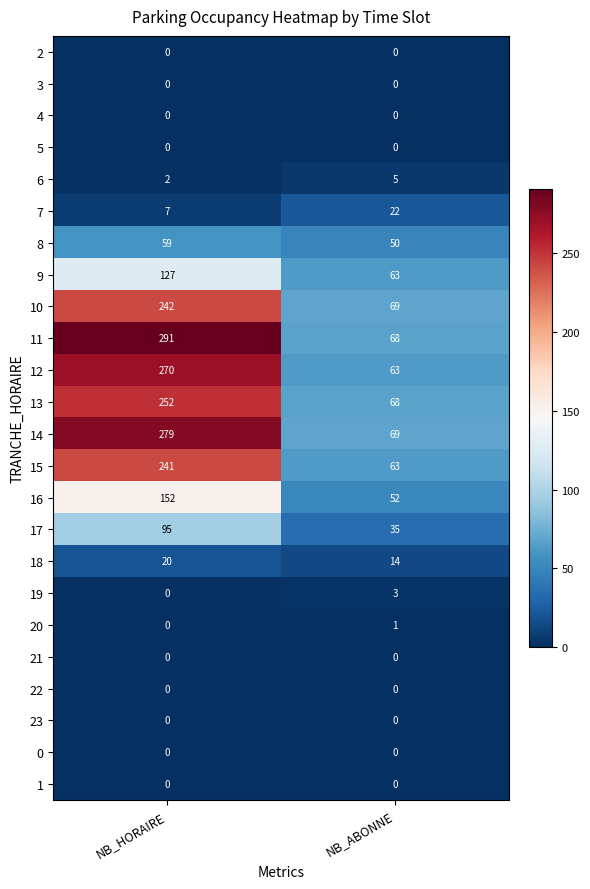

What is the total value across all series at NB_HORAIRE?

2037